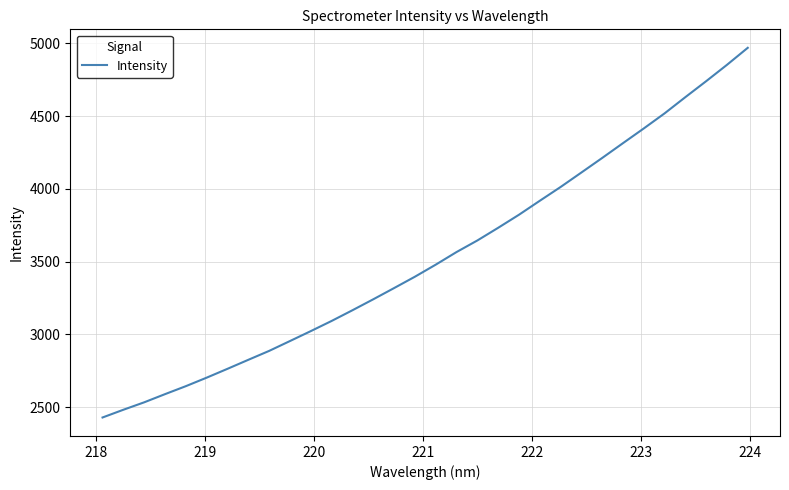

What is the smallest value displayed?

2429.4